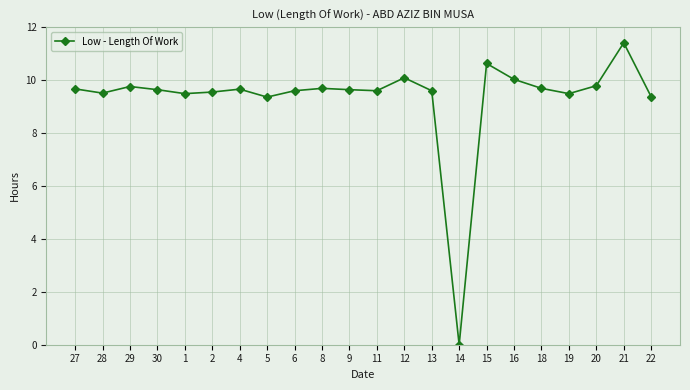

How many values are below 9?

1